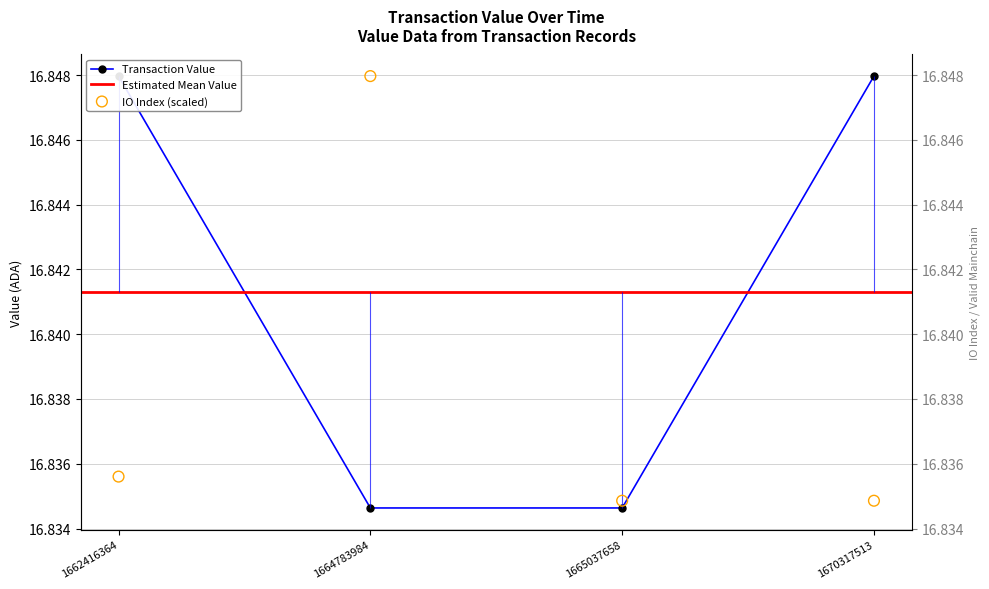

Which series has the largest total across all categories?

value